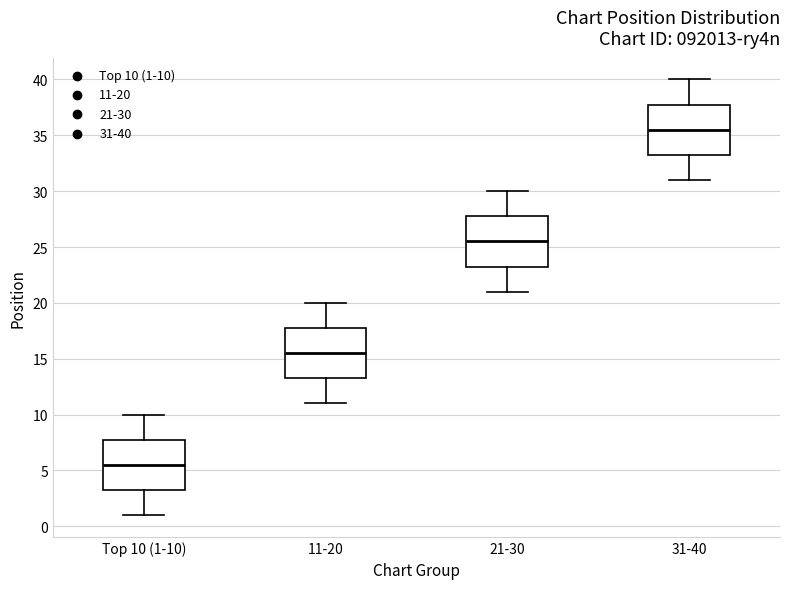

Where does the median line of the box for 31-40 sit on the y-axis? The values are not printed on the chart, so give them approximately, as read against the axis.

35.5